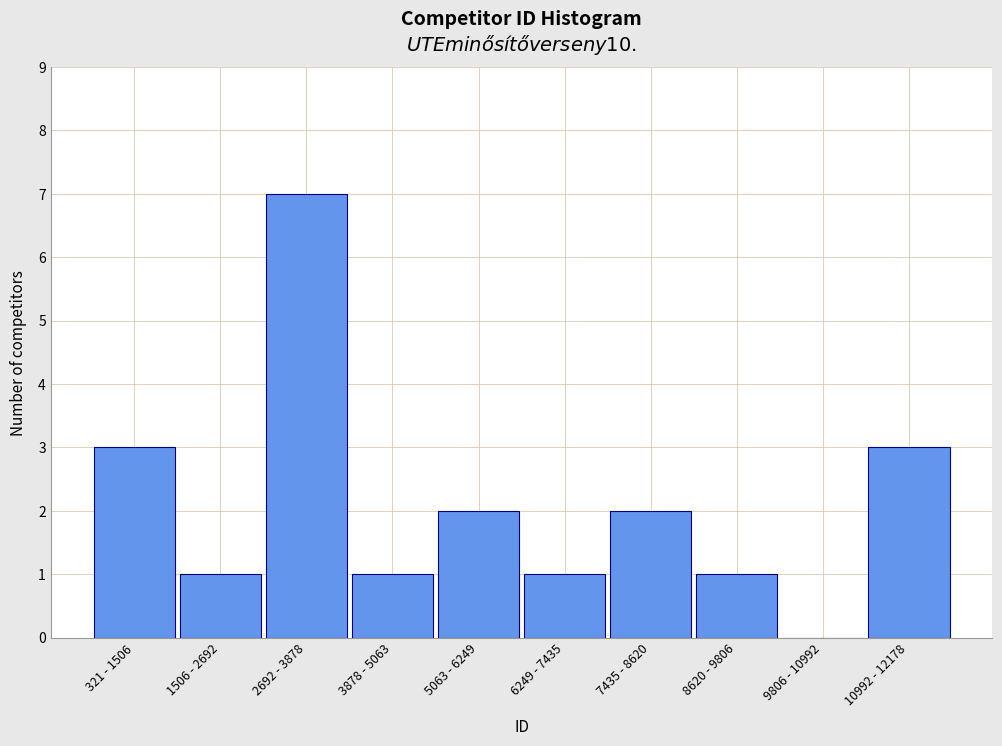

Reading left to right, extract all data points from this chart.

321 - 1506=3	1506 - 2692=1	2692 - 3878=7	3878 - 5063=1	5063 - 6249=2	6249 - 7435=1	7435 - 8620=2	8620 - 9806=1	9806 - 10992=0	10992 - 12178=3